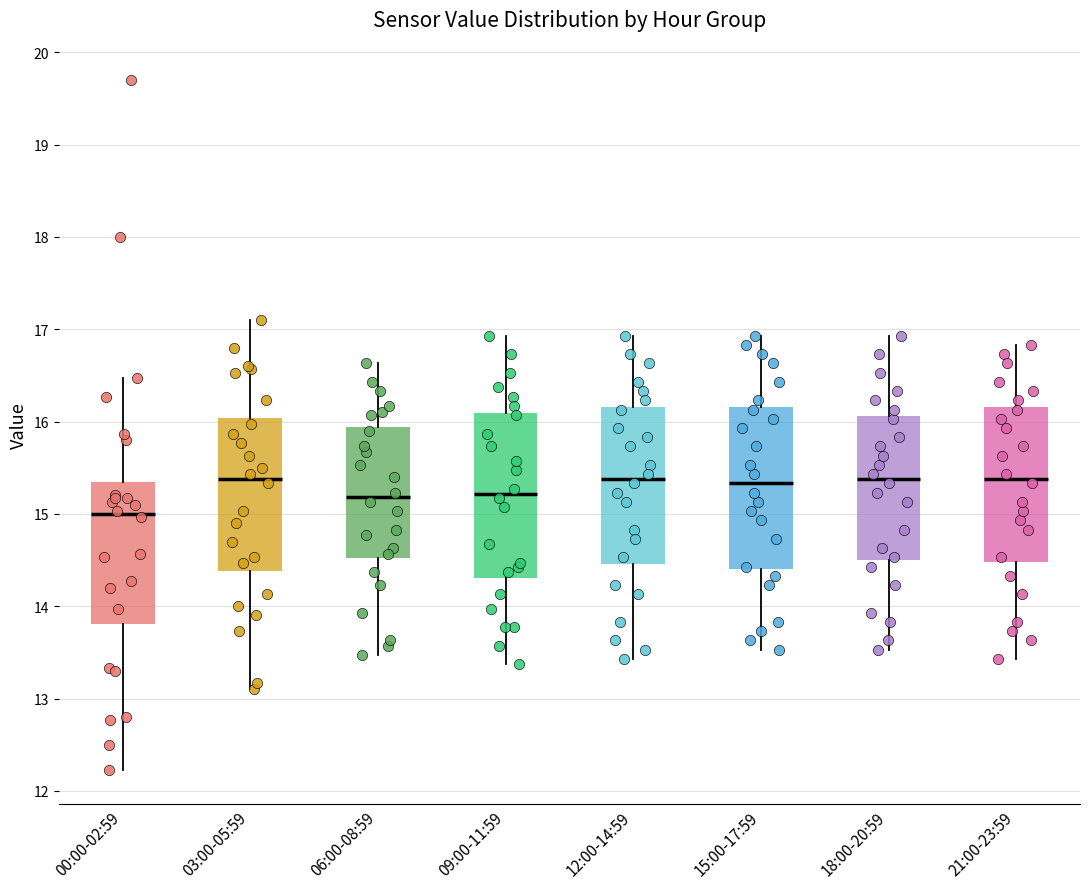

Which box's median line is the lowest?

00:00-02:59